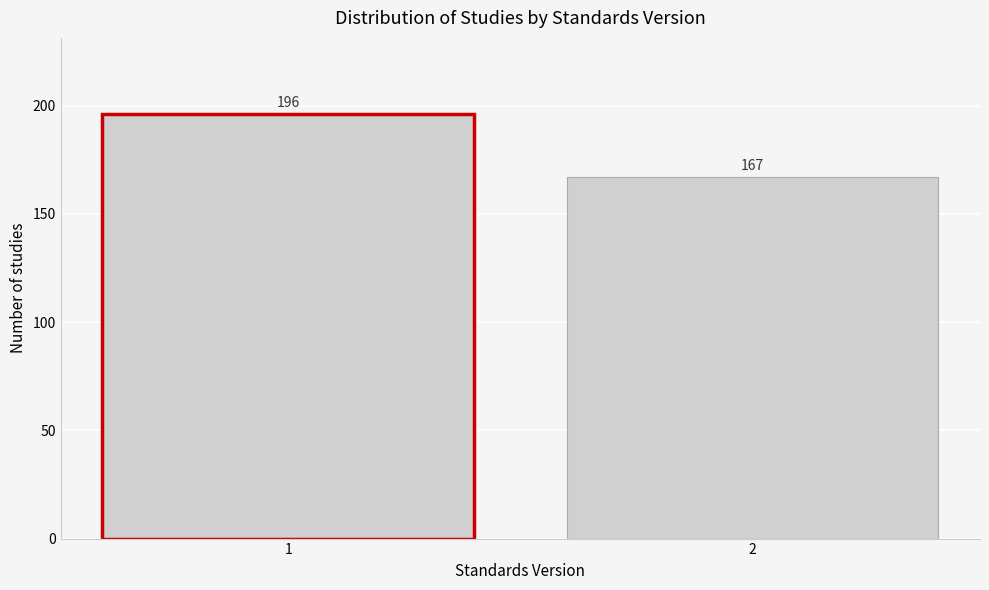

Reading right to left, list all the values displayed in this chart.

167	196